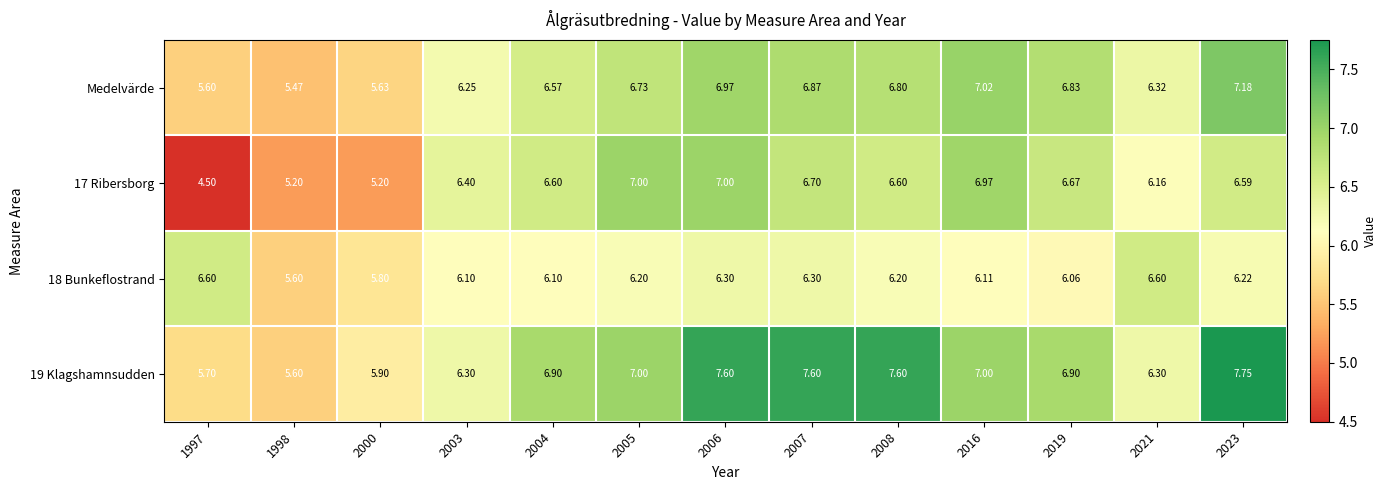

Is the value of 17 Ribersborg at 2023 greater than the value of Medelvärde at 1997?

Yes